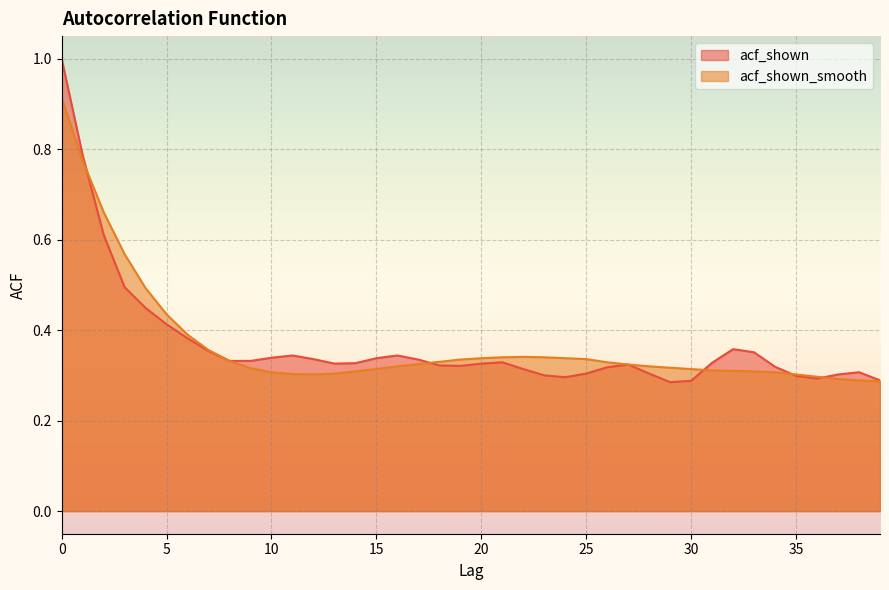

How many series are shown in this chart?

2